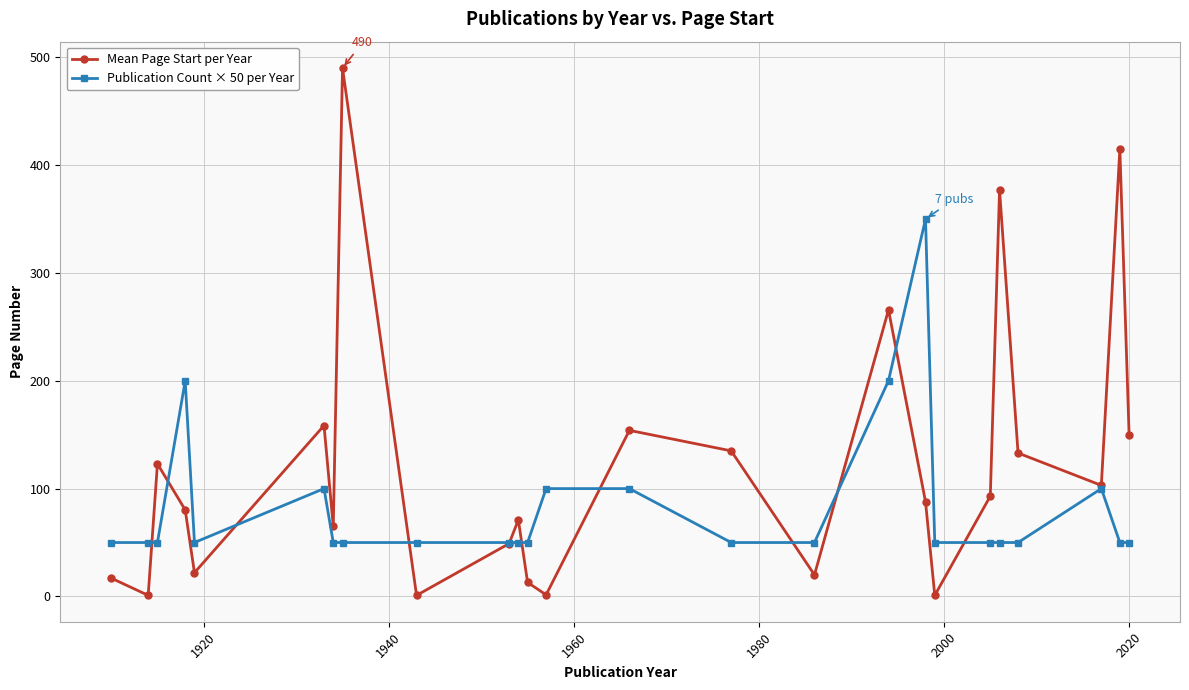

List the series in order of their peak value, lowest first.

Publication Count × 50 per Year, Mean Page Start per Year